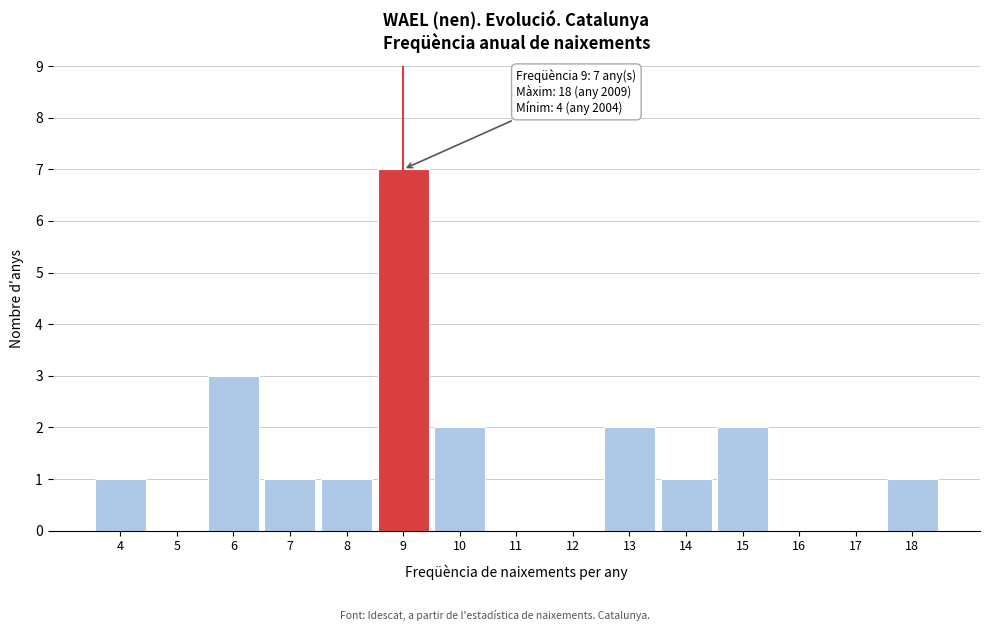

Over which range of the x-axis is the bar tallest?

8.5 to 9.5